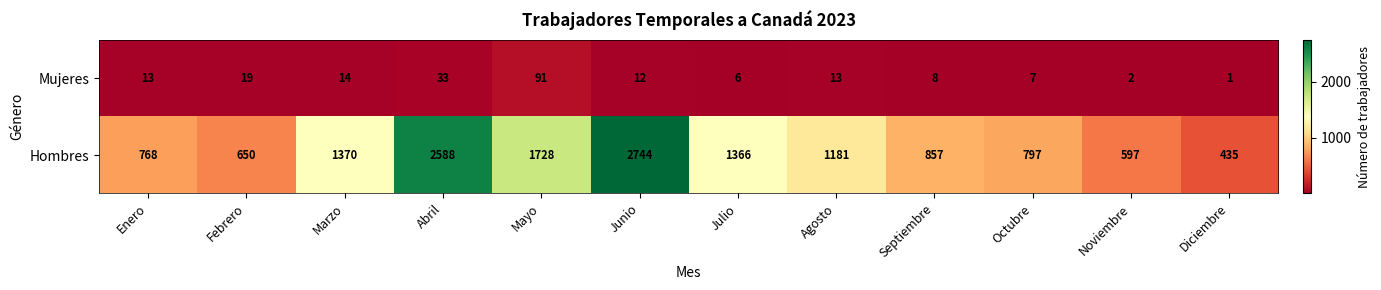

The Mujeres series shows 7 at Octubre. True or false?

True